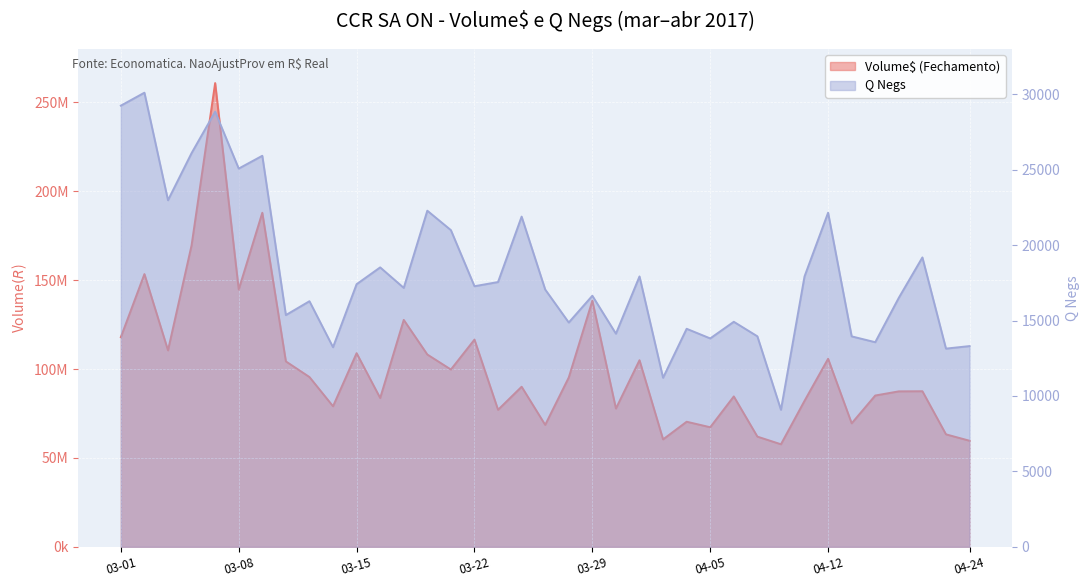

How many data points in Q Negs are less than 17166?

18